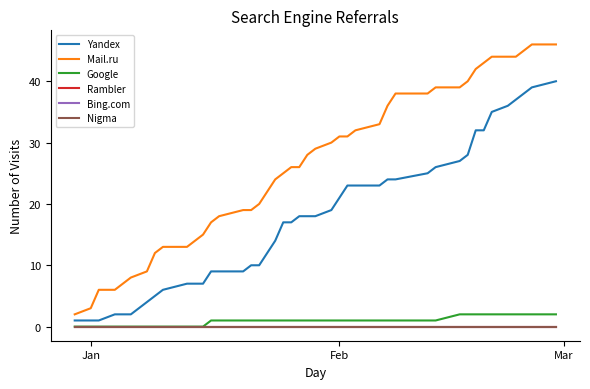

True or false: Yandex and Nigma cross at least once.

False